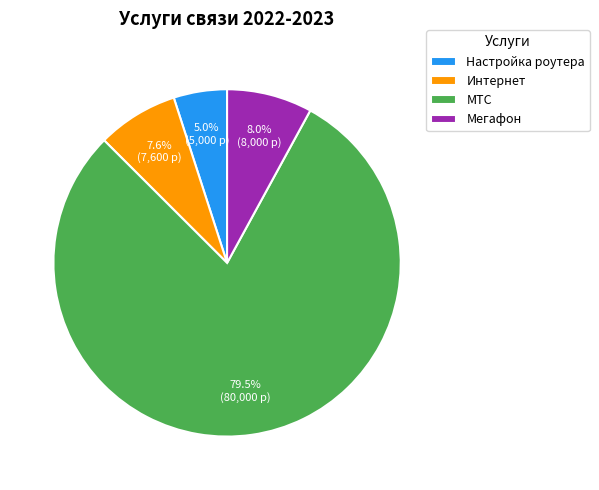

Combined, do Мегафон and Настройка роутера account for over 50%?

No